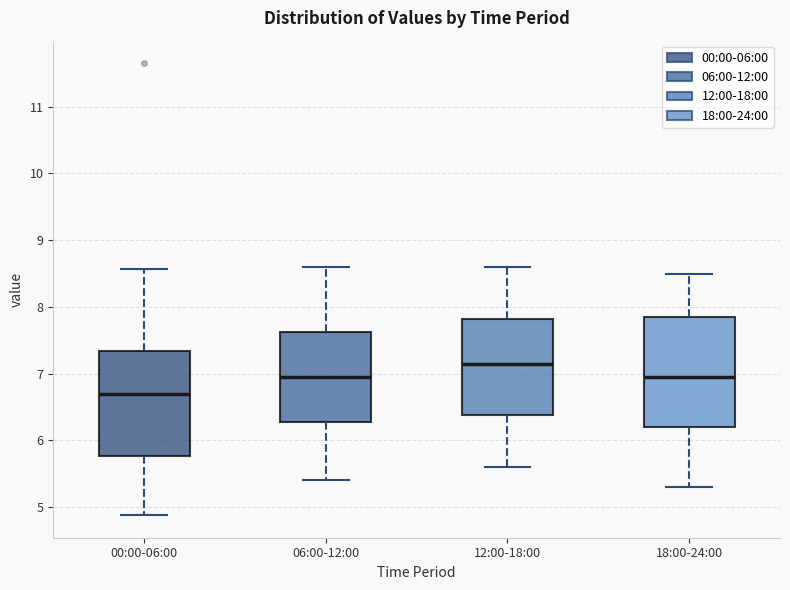

Which box's median line is the highest?

12:00-18:00